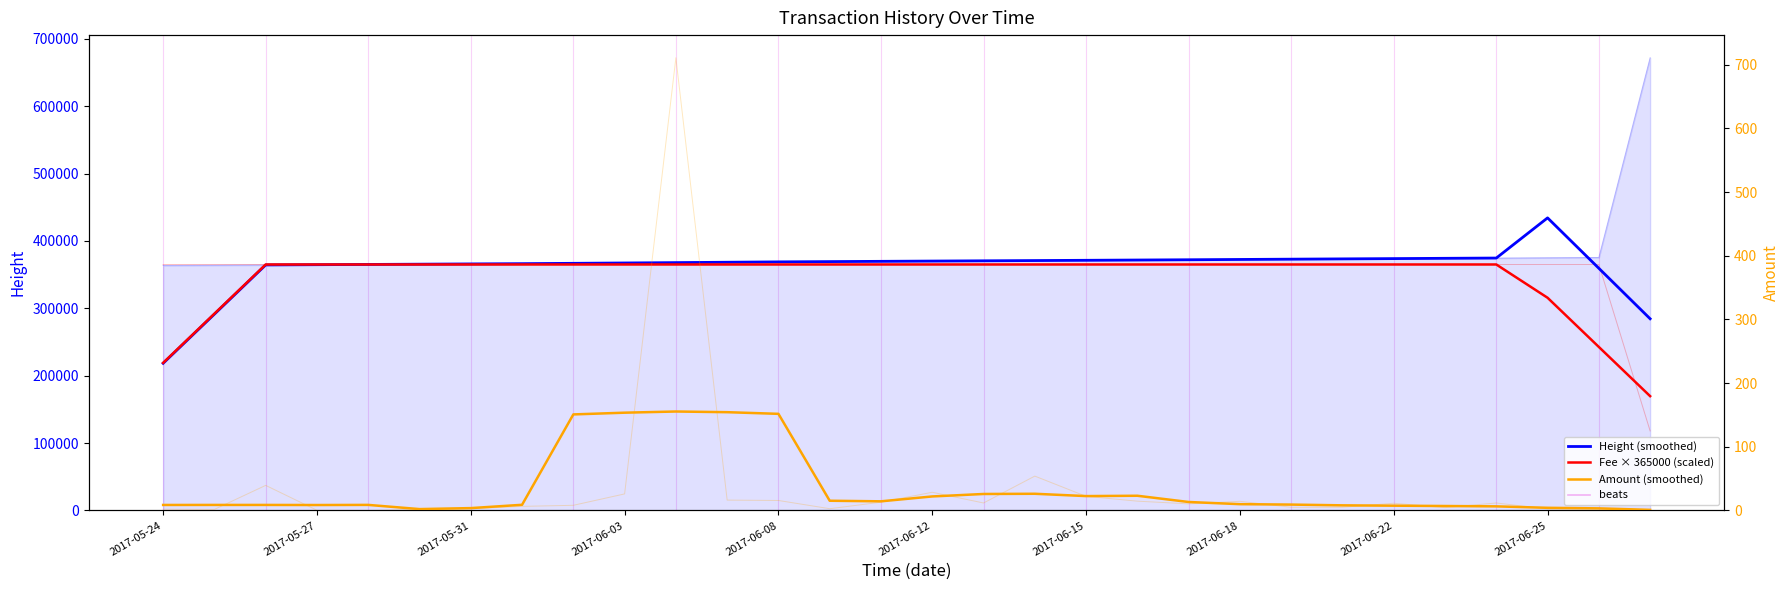

What is the label of the 8th point from the left?

2017-06-18